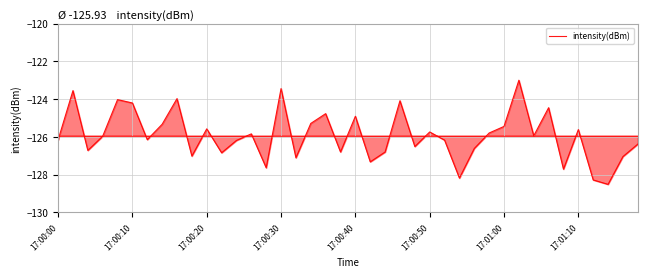

True or false: there are more than 1 points higher than both neighbors.

True